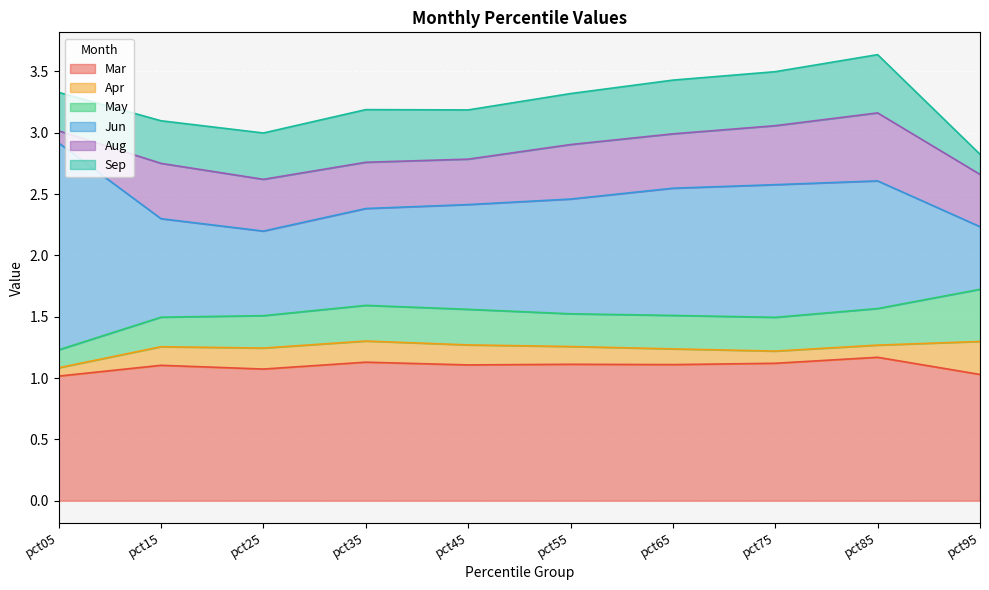

Rank the series at pct45 from lowest to highest value.

Apr, May, Aug, Sep, Jun, Mar